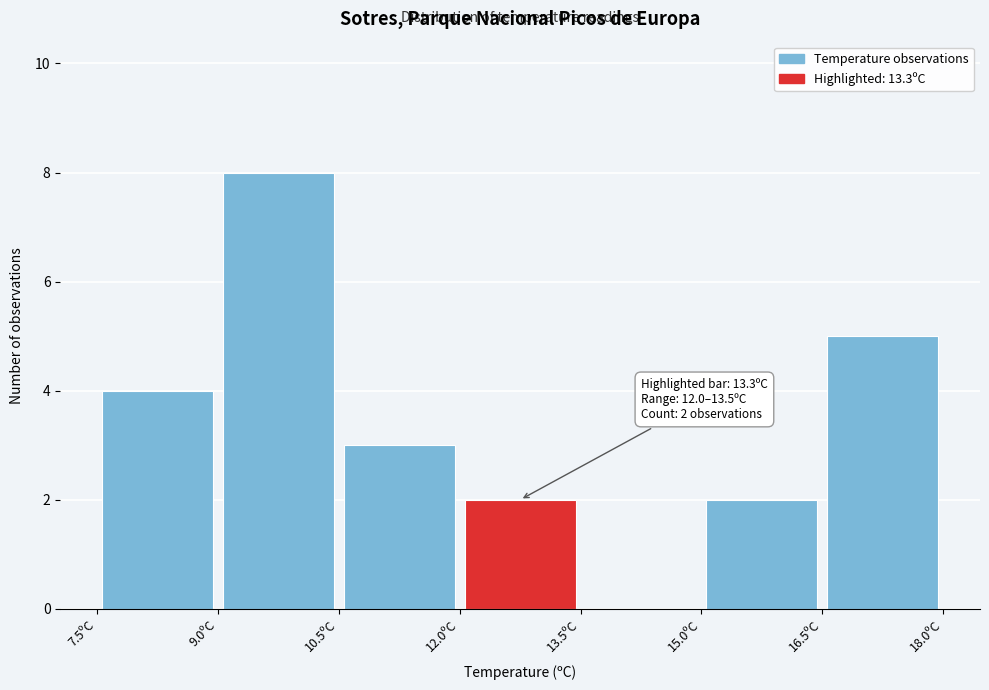

Which range on the x-axis has the tallest bar?

9.0 to 10.5